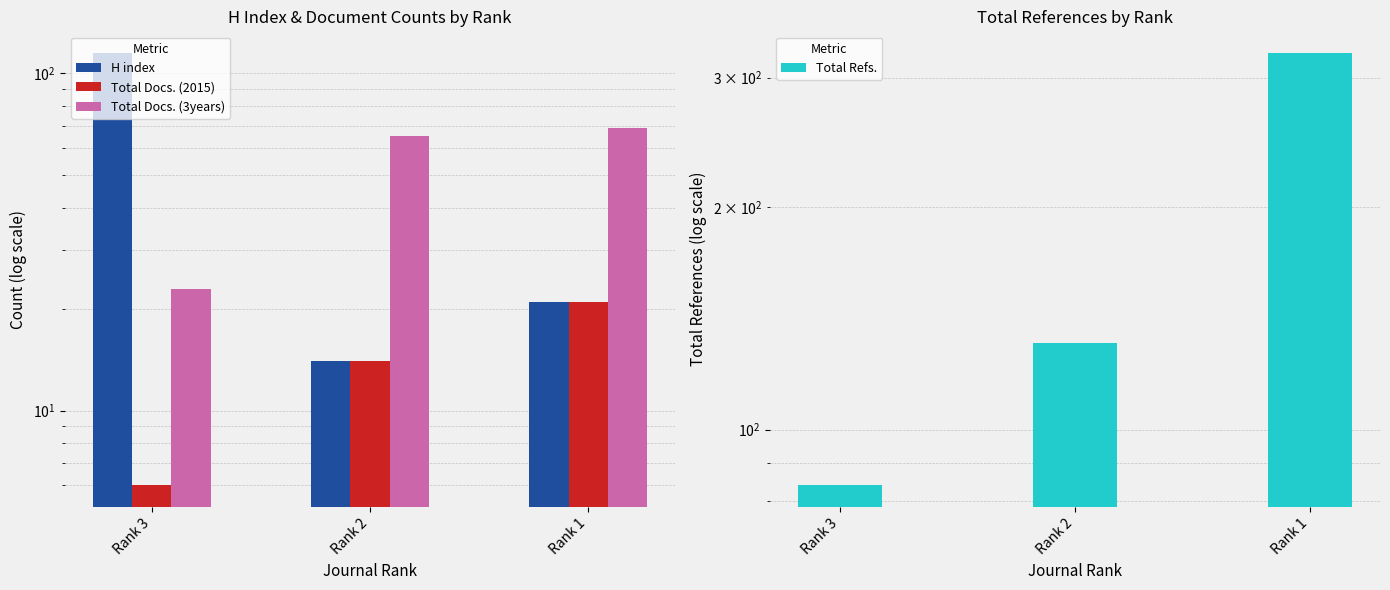

List the labels in order of H index value, smallest first.

Rank 2, Rank 1, Rank 3